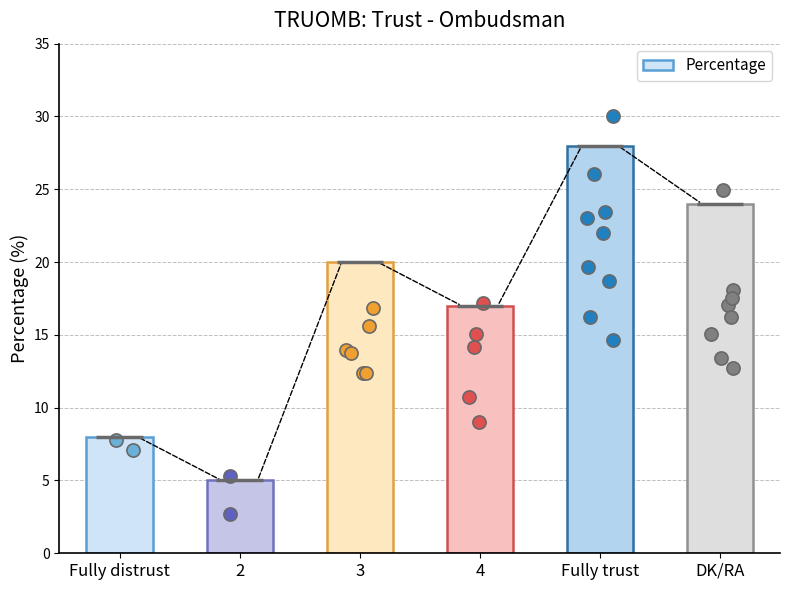

What is the change in value from 3 to Fully trust?

+8